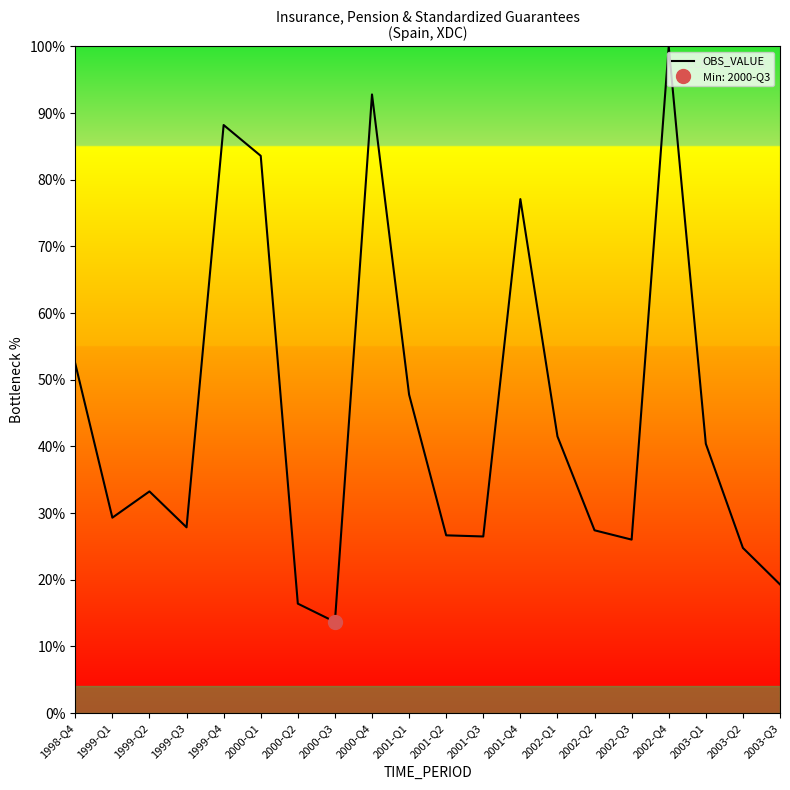

At which label does the data first exceed 33?

1998-Q4